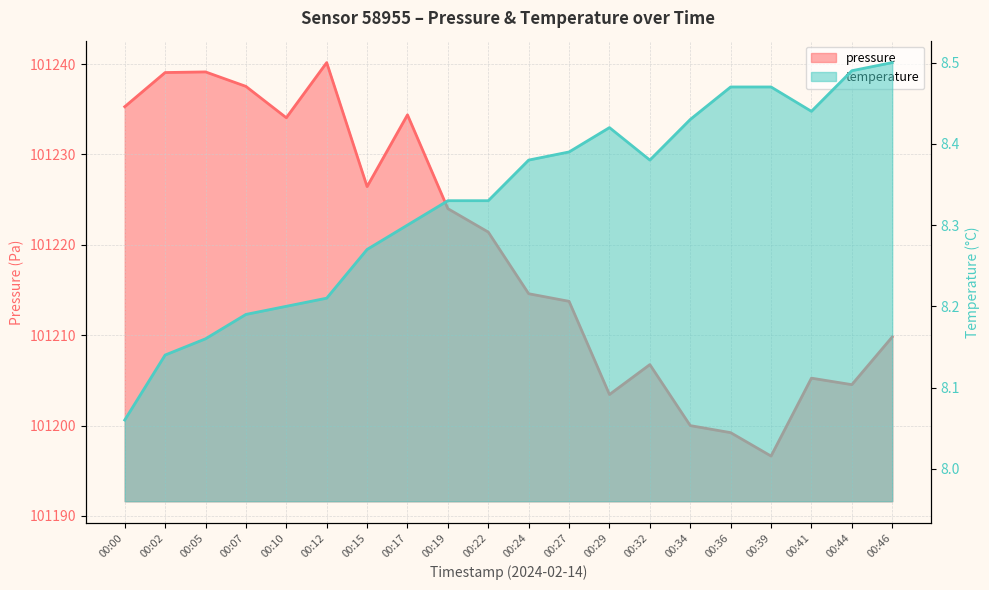

What value does the pressure series have at 00:10?

101234.1